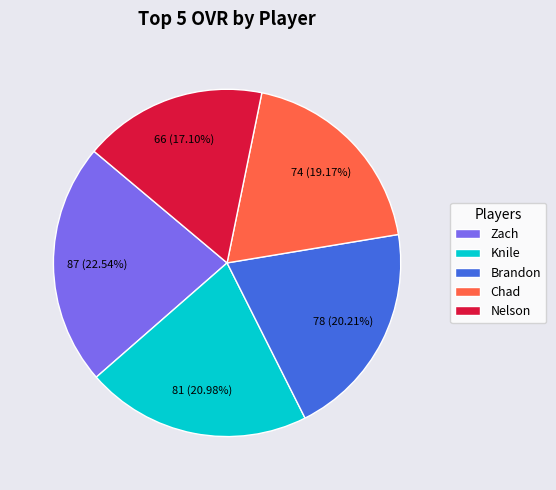

How many slices are in this pie chart?

5